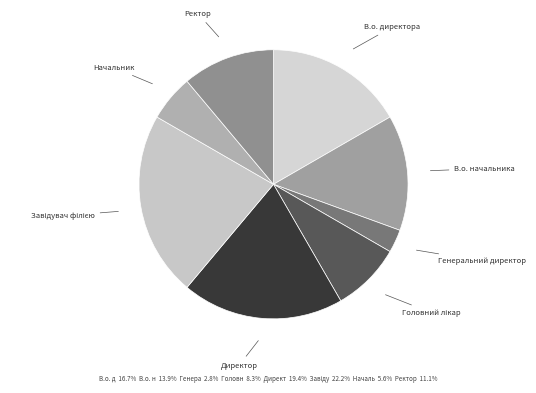

Which category has the biggest portion of the pie?

Завідувач філією